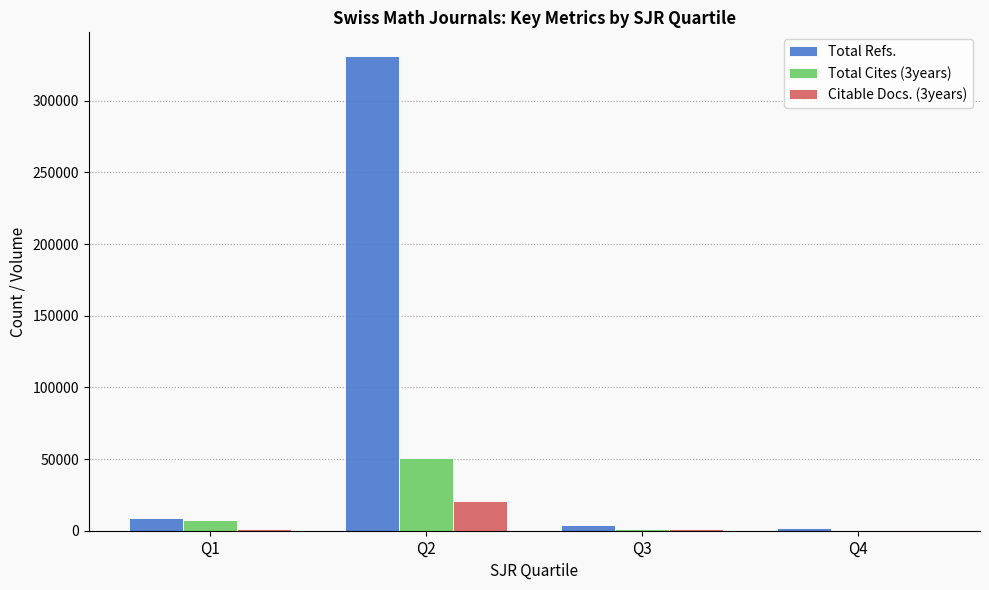

True or false: Citable Docs. (3years) has a value of 873 at Q3.

True